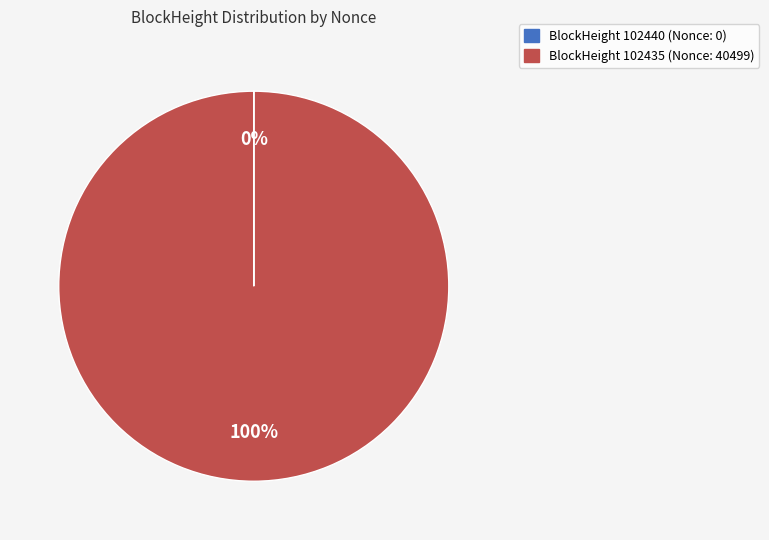

Is there a majority slice in this chart?

Yes